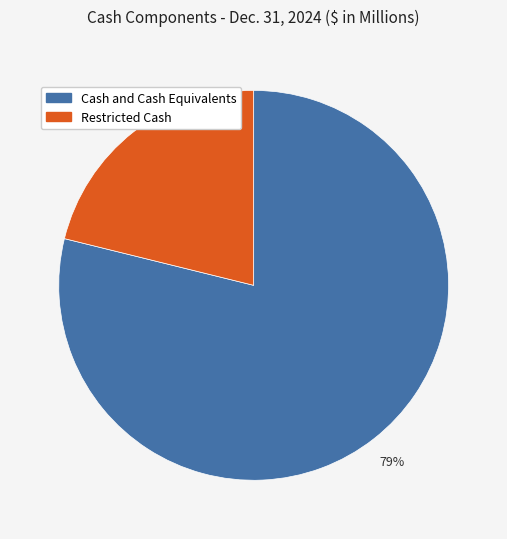

True or false: Cash and Cash Equivalents accounts for 85% of the total.

False